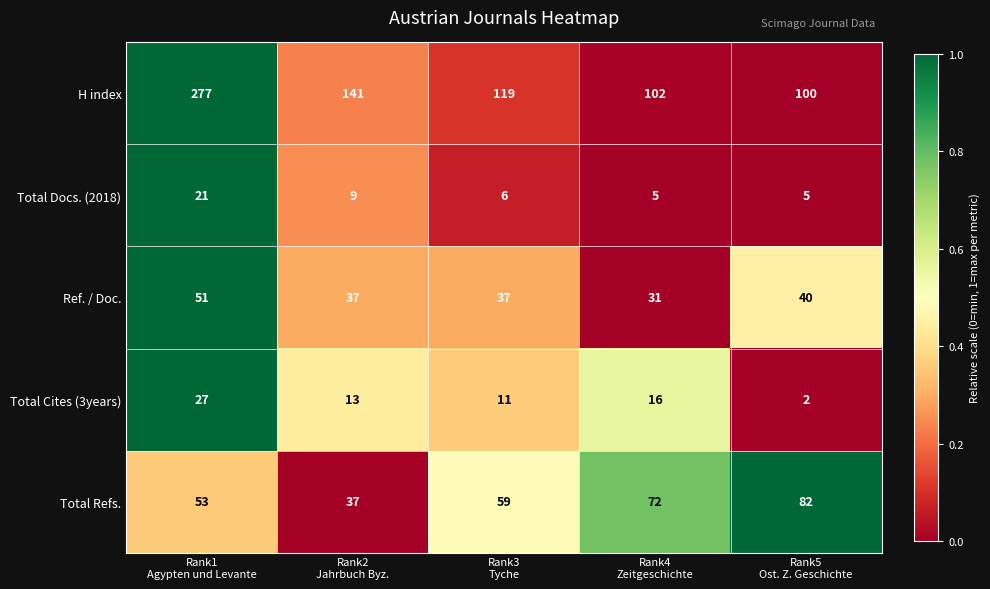

How many data points in Total Refs. are less than 59?

2